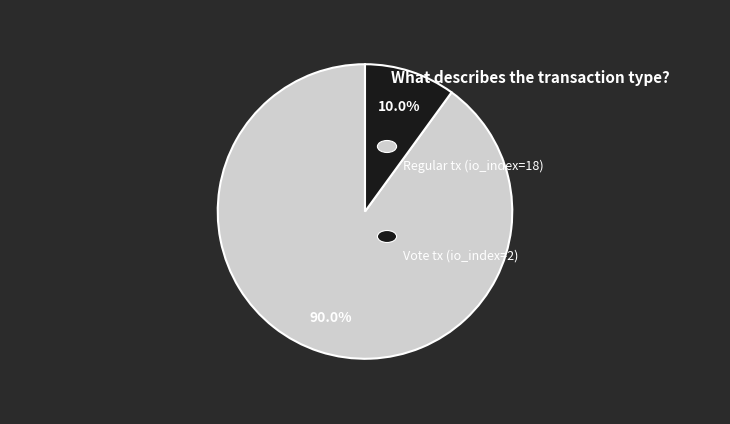

How many segments does this pie chart have?

2